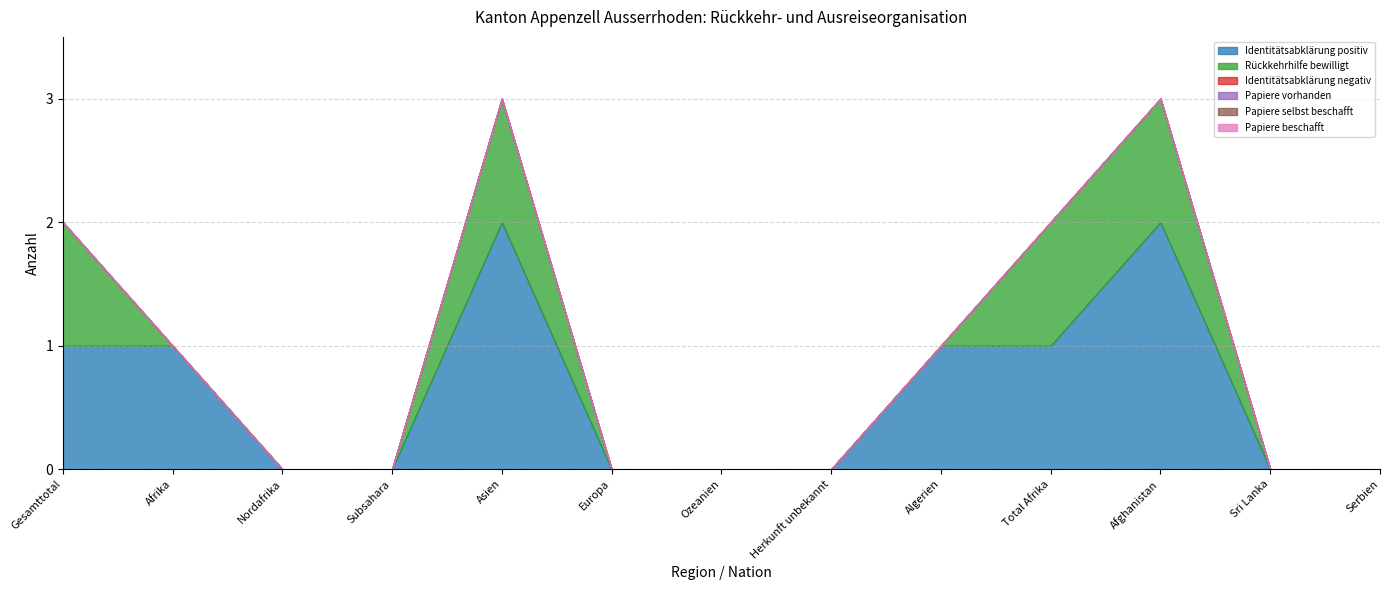

What is the label of the 2nd point from the right?

Sri Lanka